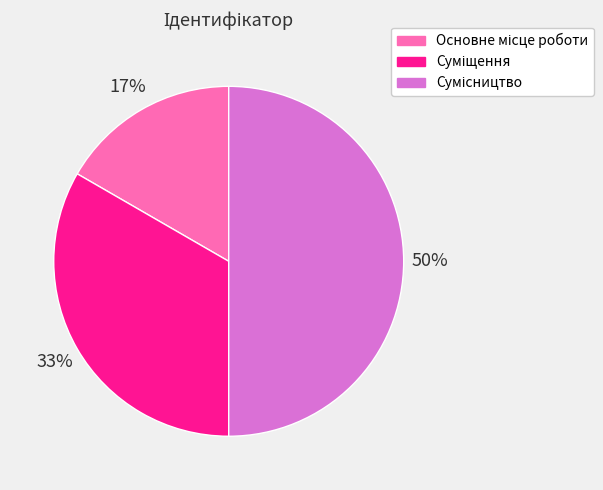

Count the number of slices in the pie.

3